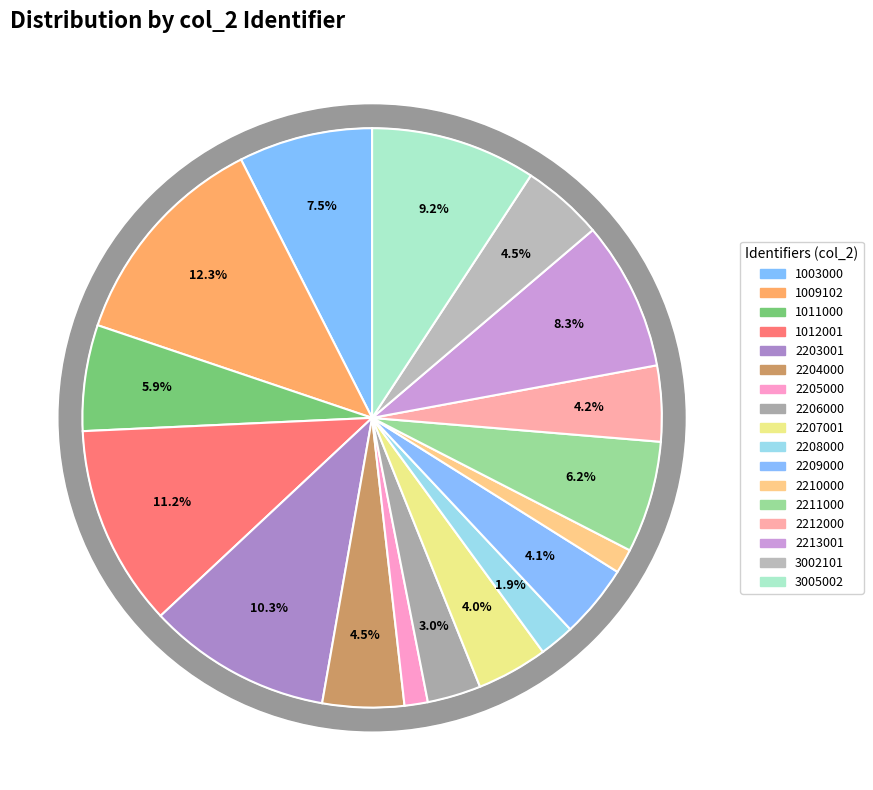

The 2209000 slice represents 4% of the pie. True or false?

True